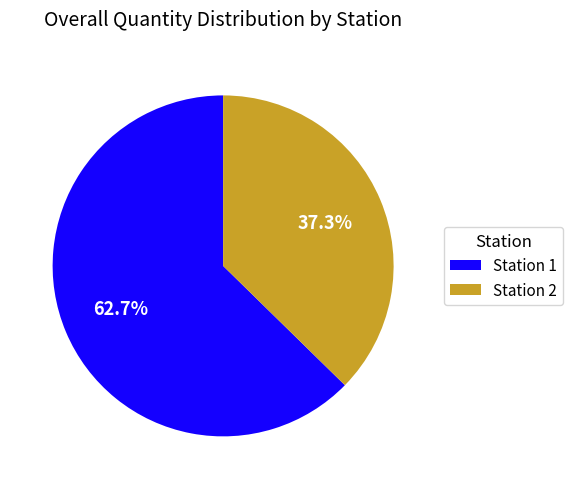

Approximately how many times larger is the value at Station 2 compared to Station 1?

0.6